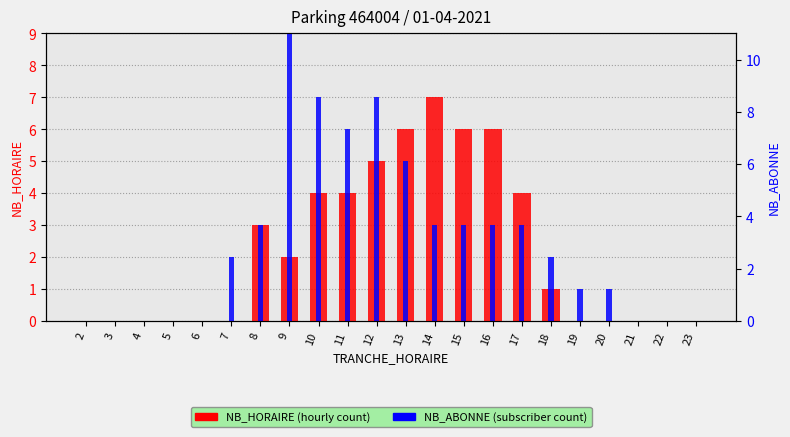

What is the total value across all series at 8?

6